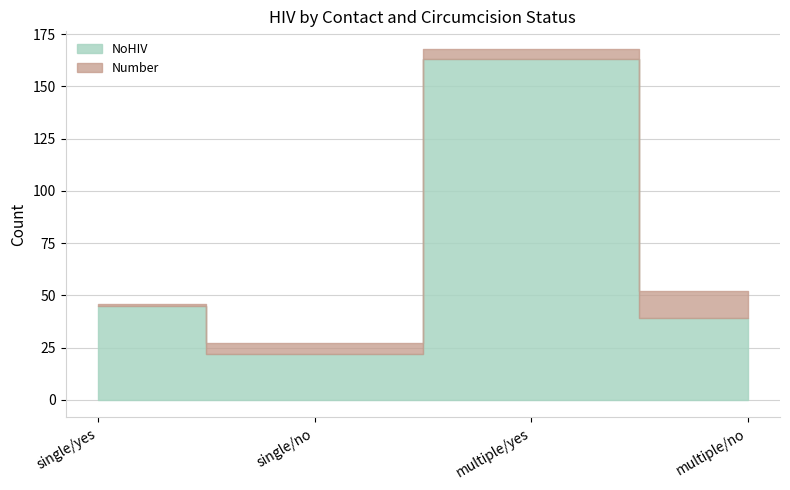

What is the difference between the NoHIV values at multiple/no and single/yes?

6